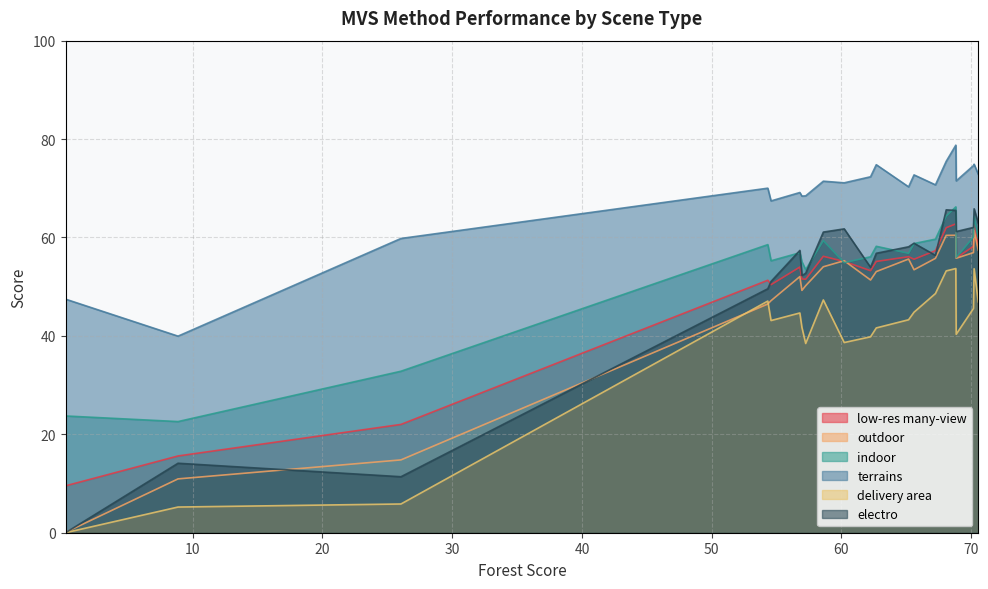

Reading left to right, transcribe all the data shown in this chart.

low-res many-view: 70.54=58.4	70.22=62.6	70.17=58.2	68.84=55.8	68.81=62.8	68.07=62.0	67.24=57.3	65.59=55.6	65.17=56.1	62.24=53.2	62.68=55.1	60.21=55.1	58.6=56.2	57.24=51.5	56.95=51.6	56.79=54.0	54.57=50.4	54.32=51.3	26.05=22.0	8.87=15.6	0.2=9.5
outdoor: 70.54=57.4	70.22=61.4	70.17=56.9	68.84=55.8	68.81=60.5	68.07=60.4	67.24=55.8	65.59=53.4	65.17=55.6	62.24=51.4	62.68=53.1	60.21=55.3	58.6=54.0	57.24=50.2	56.95=49.2	56.79=52.0	54.57=47.2	54.32=46.5	26.05=14.8	8.87=10.9	0.2=0.1
indoor: 70.54=59.9	70.22=64.3	70.17=60.1	68.84=55.9	68.81=66.2	68.07=64.3	67.24=59.7	65.59=58.8	65.17=56.8	62.24=56.1	62.68=58.2	60.21=54.9	58.6=59.4	57.24=53.5	56.95=55.1	56.79=56.9	54.57=55.3	54.32=58.5	26.05=32.8	8.87=22.6	0.2=23.7
terrains: 70.54=72.8	70.22=74.9	70.17=74.6	68.84=71.5	68.81=78.8	68.07=75.5	67.24=70.7	65.59=72.7	65.17=70.3	62.24=72.3	62.68=74.8	60.21=71.1	58.6=71.4	57.24=68.5	56.95=68.4	56.79=69.1	54.57=67.4	54.32=70.0	26.05=59.8	8.87=40.0	0.2=47.5
delivery area: 70.54=46.9	70.22=53.6	70.17=45.6	68.84=40.3	68.81=53.7	68.07=53.2	67.24=48.6	65.59=44.8	65.17=43.3	62.24=39.8	62.68=41.6	60.21=38.6	58.6=47.3	57.24=38.5	56.95=41.7	56.79=44.7	54.57=43.1	54.32=47.1	26.05=5.8	8.87=5.2	0.2=0.0
electro: 70.54=62.9	70.22=65.8	70.17=62.0	68.84=61.2	68.81=65.5	68.07=65.6	67.24=56.4	65.59=58.8	65.17=58.1	62.24=53.9	62.68=56.8	60.21=61.8	58.6=61.1	57.24=52.7	56.95=52.3	56.79=57.4	54.57=51.1	54.32=49.6	26.05=11.4	8.87=14.1	0.2=0.0